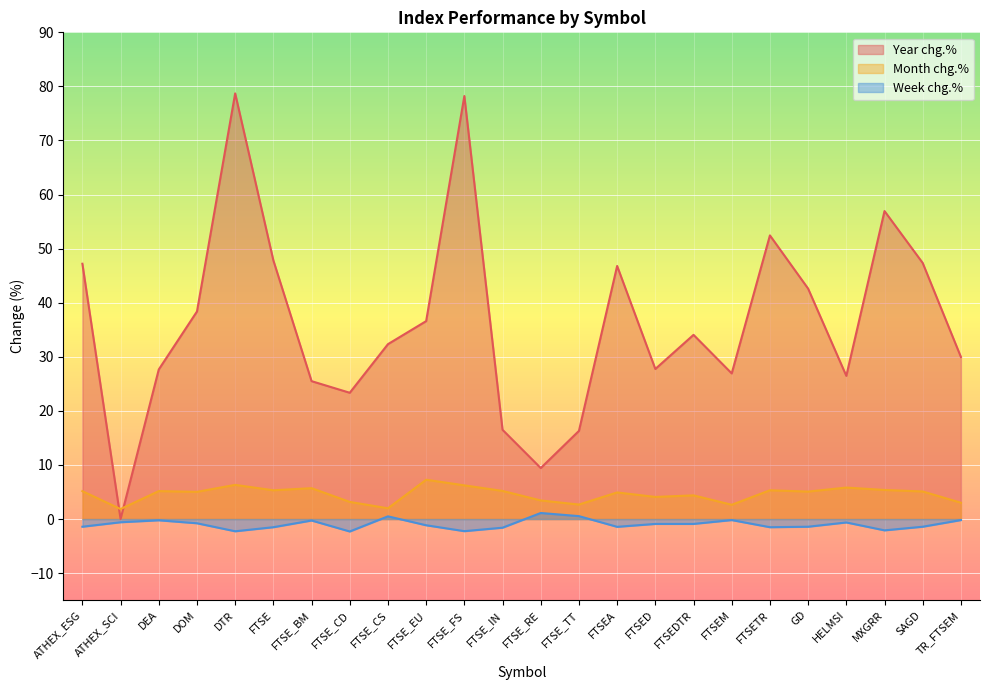

What is the difference between the highest and lowest values at ATHEX_SCI?

2.4